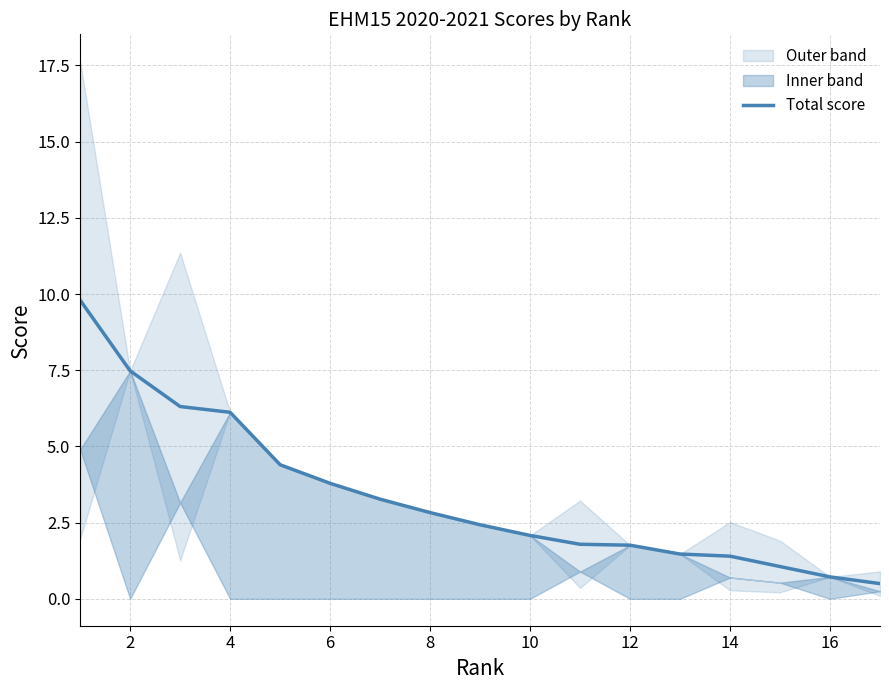

Is it true that the value at 16 is 4.2?

False